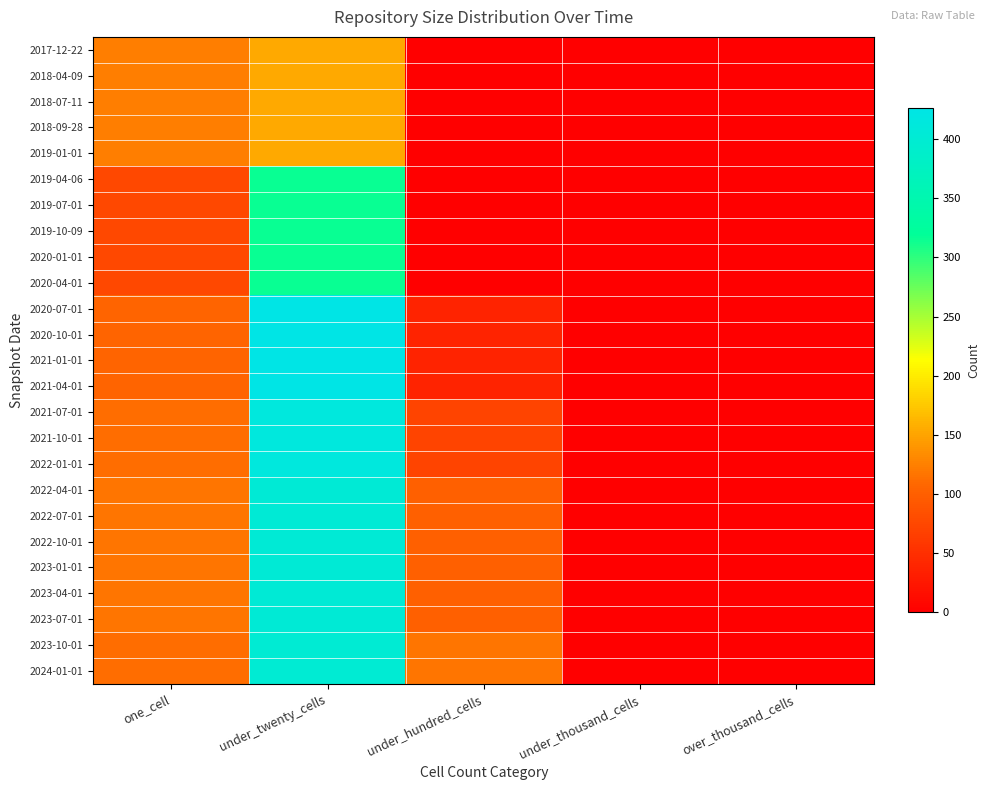

Reading left to right, transcribe all the data shown in this chart.

2017-12-22: one_cell=124	under_twenty_cells=154	under_hundred_cells=0	under_thousand_cells=0	over_thousand_cells=0
2018-04-09: one_cell=124	under_twenty_cells=154	under_hundred_cells=0	under_thousand_cells=0	over_thousand_cells=0
2018-07-11: one_cell=124	under_twenty_cells=154	under_hundred_cells=0	under_thousand_cells=0	over_thousand_cells=0
2018-09-28: one_cell=124	under_twenty_cells=154	under_hundred_cells=0	under_thousand_cells=0	over_thousand_cells=0
2019-01-01: one_cell=124	under_twenty_cells=154	under_hundred_cells=0	under_thousand_cells=0	over_thousand_cells=0
2019-04-06: one_cell=76	under_twenty_cells=316	under_hundred_cells=0	under_thousand_cells=0	over_thousand_cells=0
2019-07-01: one_cell=76	under_twenty_cells=316	under_hundred_cells=0	under_thousand_cells=0	over_thousand_cells=0
2019-10-09: one_cell=76	under_twenty_cells=316	under_hundred_cells=0	under_thousand_cells=0	over_thousand_cells=0
2020-01-01: one_cell=76	under_twenty_cells=316	under_hundred_cells=0	under_thousand_cells=0	over_thousand_cells=0
2020-04-01: one_cell=76	under_twenty_cells=316	under_hundred_cells=0	under_thousand_cells=0	over_thousand_cells=0
2020-07-01: one_cell=105	under_twenty_cells=426	under_hundred_cells=38	under_thousand_cells=0	over_thousand_cells=0
2020-10-01: one_cell=105	under_twenty_cells=426	under_hundred_cells=38	under_thousand_cells=0	over_thousand_cells=0
2021-01-01: one_cell=105	under_twenty_cells=426	under_hundred_cells=38	under_thousand_cells=0	over_thousand_cells=0
2021-04-01: one_cell=105	under_twenty_cells=426	under_hundred_cells=38	under_thousand_cells=0	over_thousand_cells=0
2021-07-01: one_cell=113	under_twenty_cells=414	under_hundred_cells=72	under_thousand_cells=0	over_thousand_cells=0
2021-10-01: one_cell=113	under_twenty_cells=414	under_hundred_cells=72	under_thousand_cells=0	over_thousand_cells=0
2022-01-01: one_cell=113	under_twenty_cells=414	under_hundred_cells=72	under_thousand_cells=0	over_thousand_cells=0
2022-04-01: one_cell=117	under_twenty_cells=404	under_hundred_cells=100	under_thousand_cells=0	over_thousand_cells=0
2022-07-01: one_cell=117	under_twenty_cells=404	under_hundred_cells=100	under_thousand_cells=0	over_thousand_cells=0
2022-10-01: one_cell=117	under_twenty_cells=404	under_hundred_cells=100	under_thousand_cells=0	over_thousand_cells=0
2023-01-01: one_cell=117	under_twenty_cells=404	under_hundred_cells=100	under_thousand_cells=0	over_thousand_cells=0
2023-04-01: one_cell=117	under_twenty_cells=404	under_hundred_cells=100	under_thousand_cells=0	over_thousand_cells=0
2023-07-01: one_cell=117	under_twenty_cells=404	under_hundred_cells=100	under_thousand_cells=0	over_thousand_cells=0
2023-10-01: one_cell=113	under_twenty_cells=400	under_hundred_cells=117	under_thousand_cells=0	over_thousand_cells=0
2024-01-01: one_cell=113	under_twenty_cells=400	under_hundred_cells=117	under_thousand_cells=0	over_thousand_cells=0